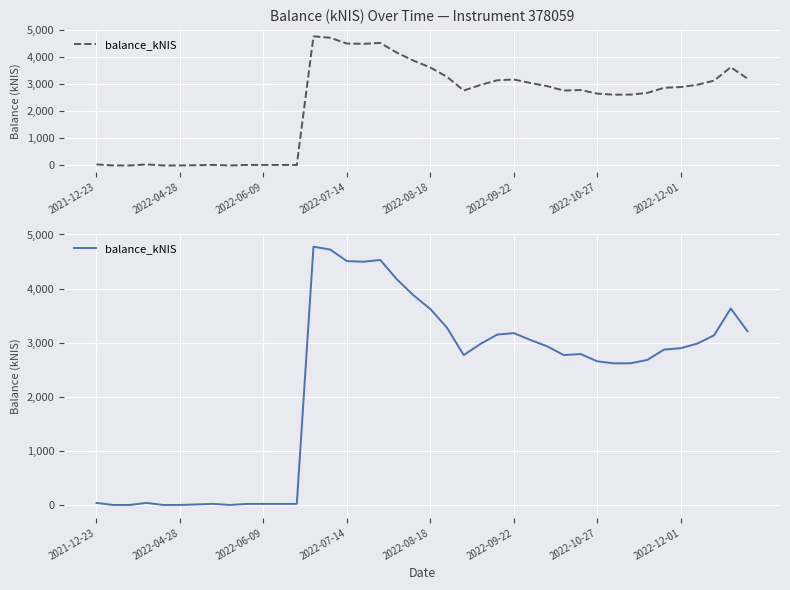

How many positive values are there?

36